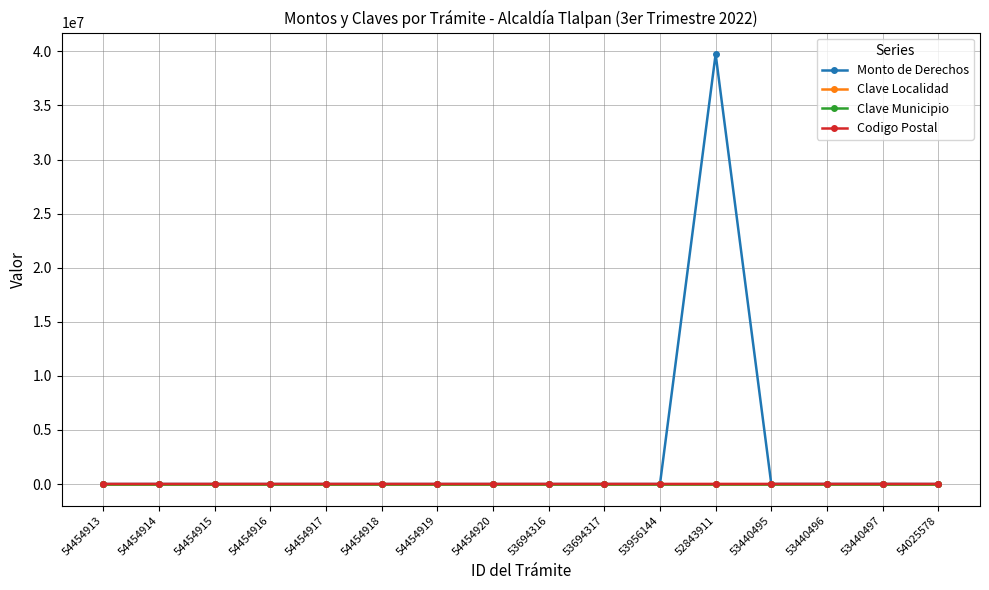

What is the highest value of the Monto de Derechos series?

39742000